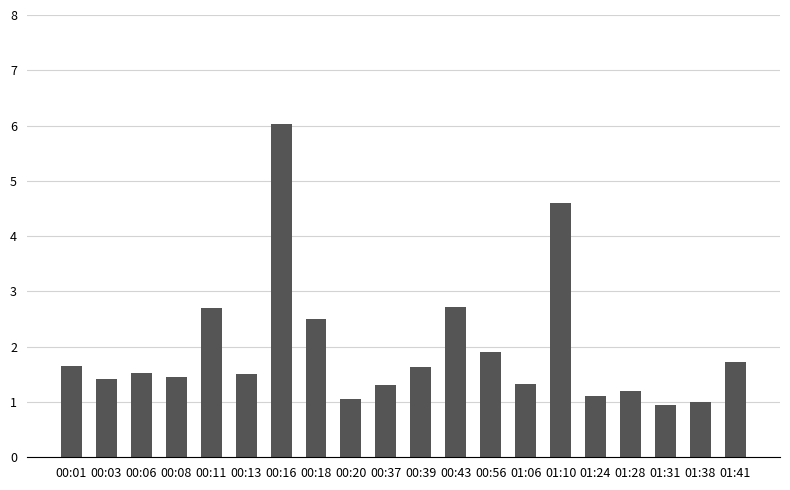

The value at 00:06 is 1.5. True or false?

True